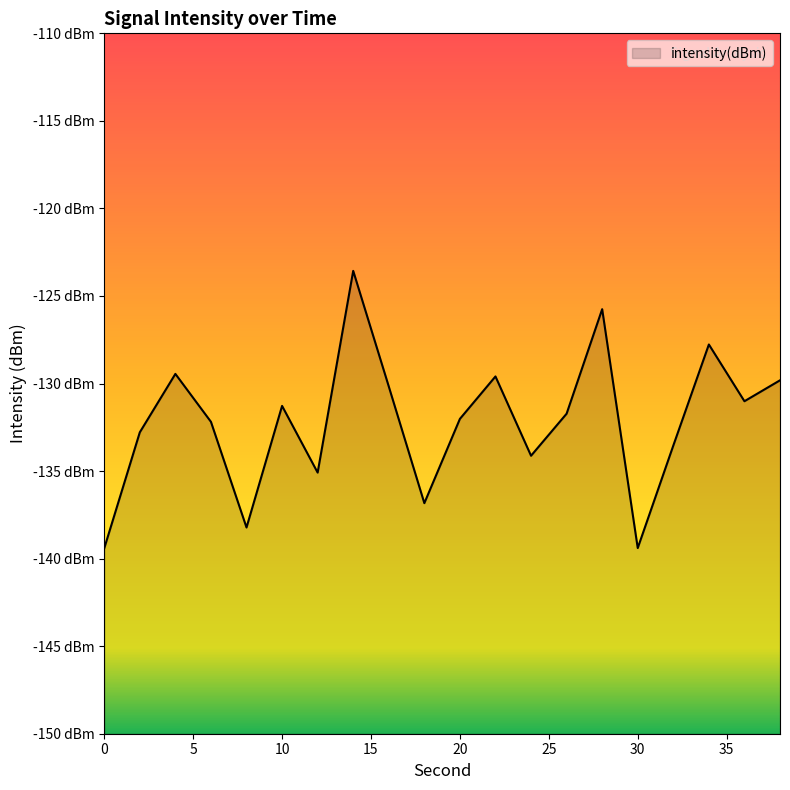

Where is the first local minimum?

8